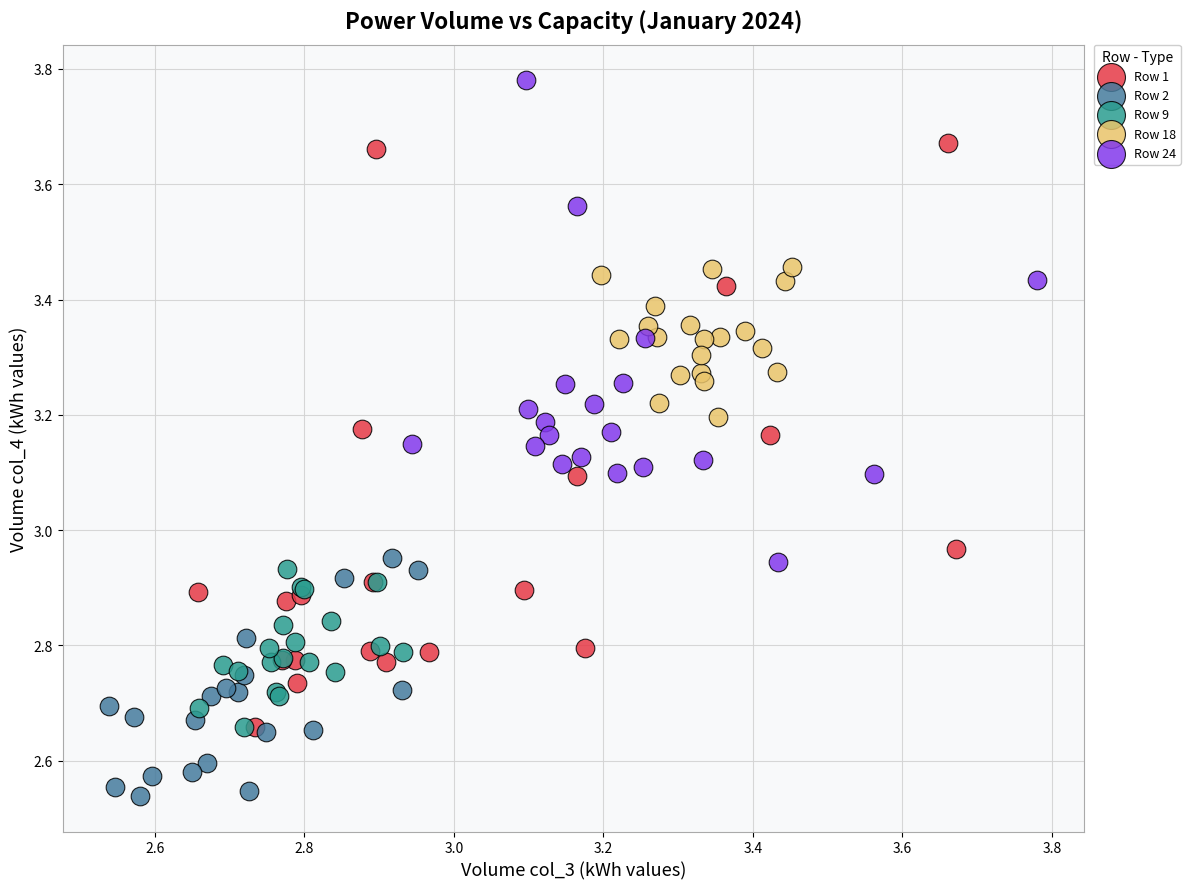

Which series has the widest spread of Y values?

Row 1